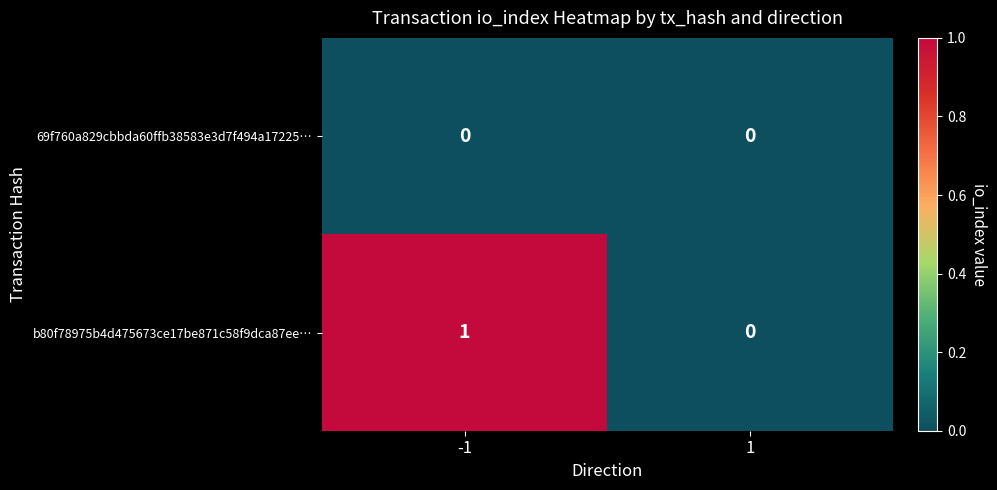

Which series has the largest total across all categories?

b80f78975b4d475673ce17be871c58f9dca87ee…